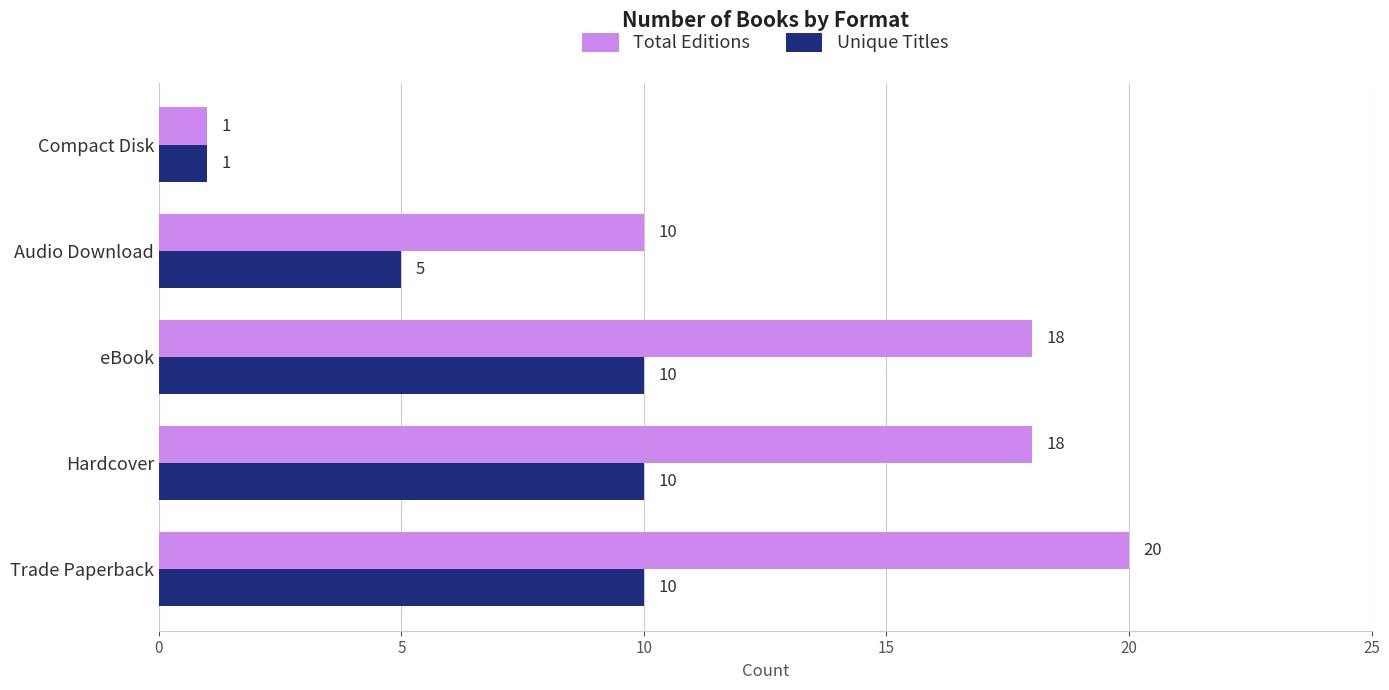

Count the number of categories in the chart.

5